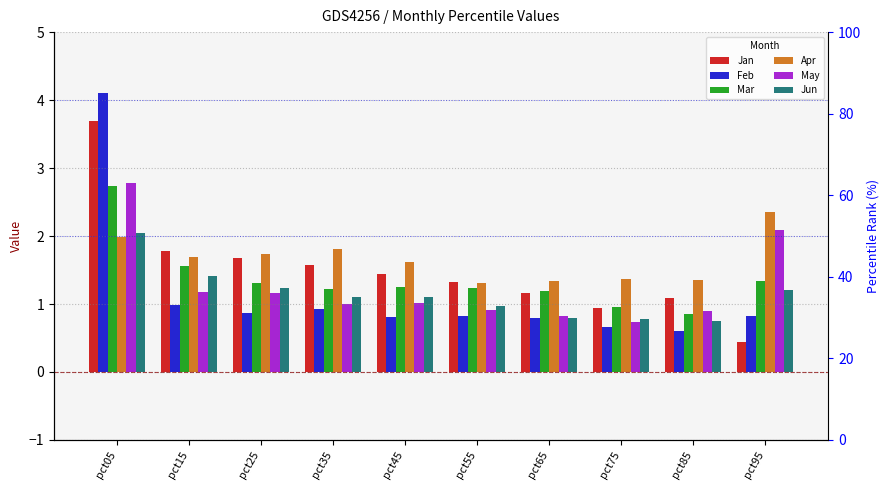

What is the value of the Apr bar at the 1st from the left?

2.0